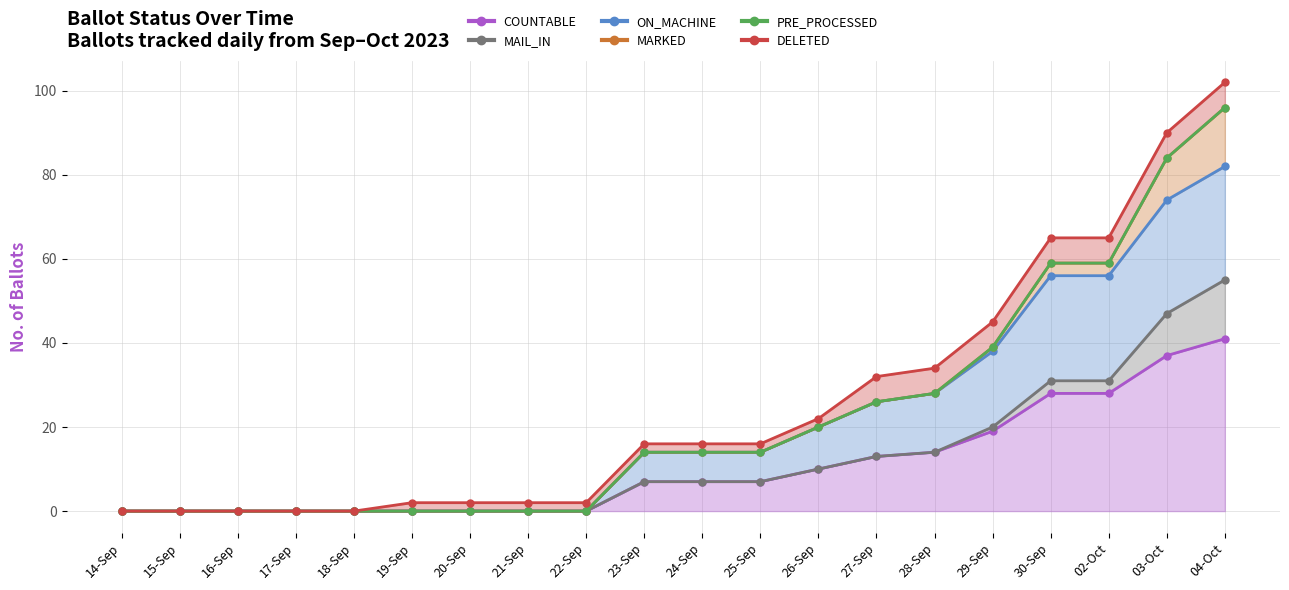

How many distinct data groups are displayed?

6